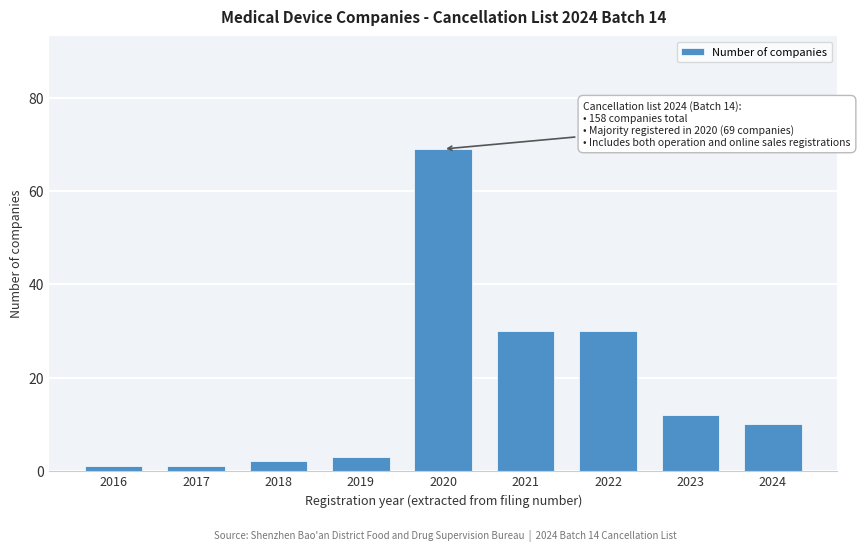

Reading left to right, what are all the values shown in this chart?

1	1	2	3	69	30	30	12	10